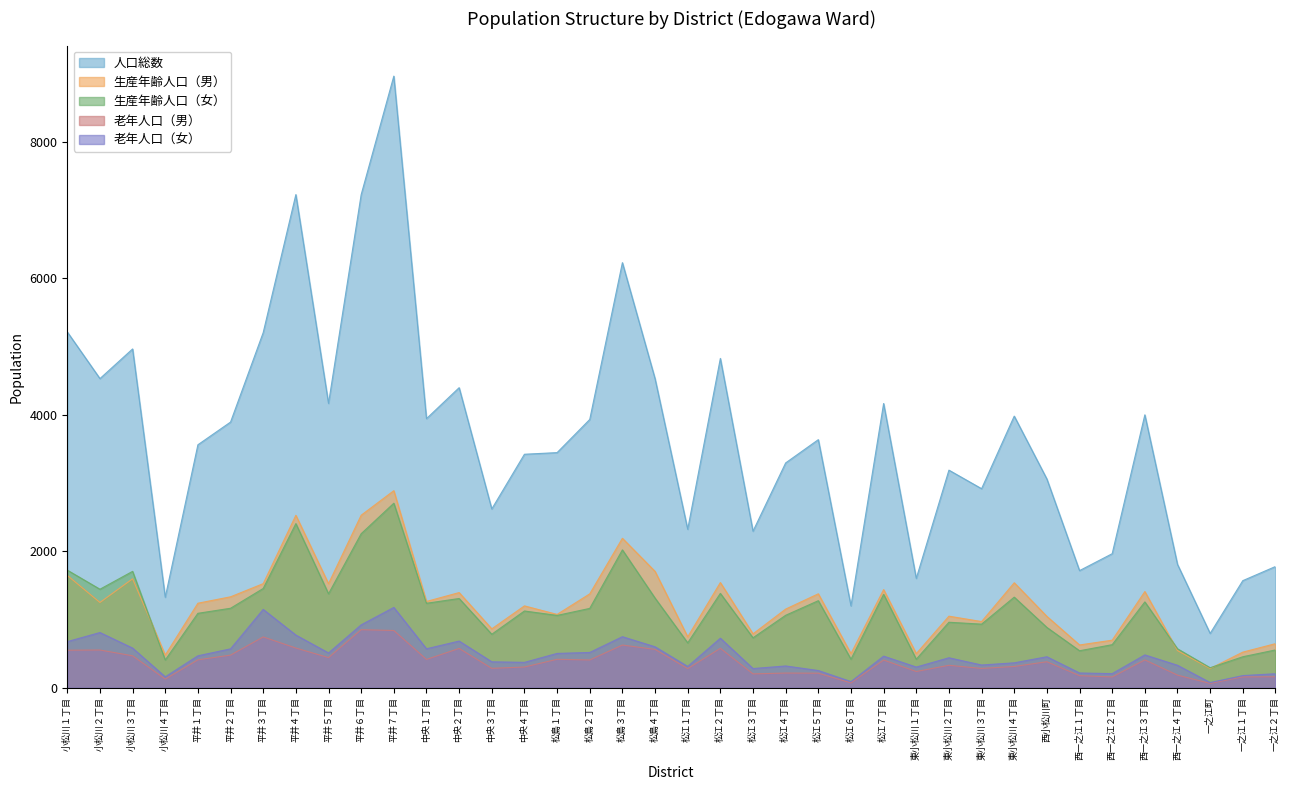

At which category is the sum across all series the highest?

平井７丁目